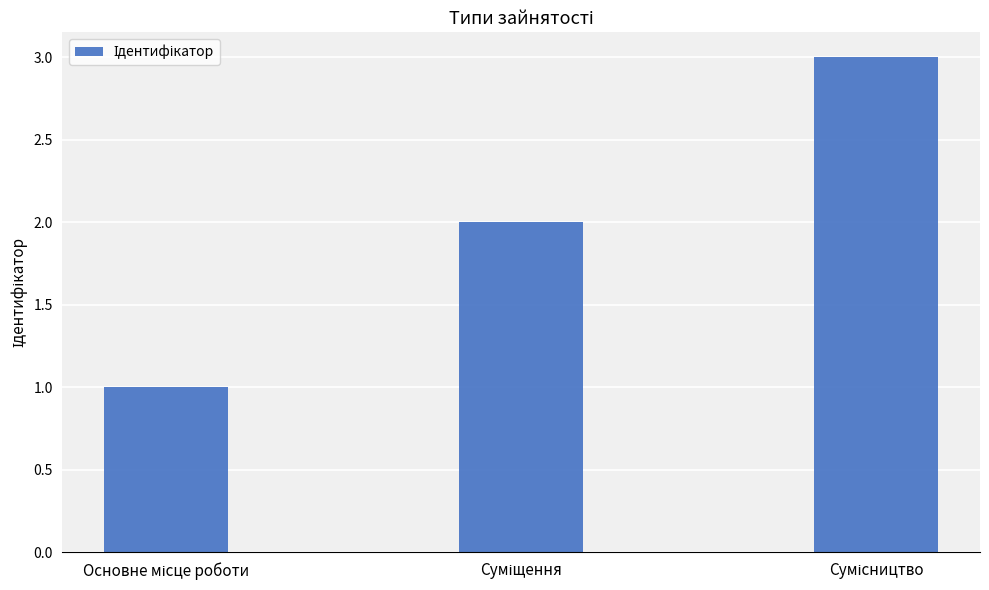

How many bars are there in total?

3